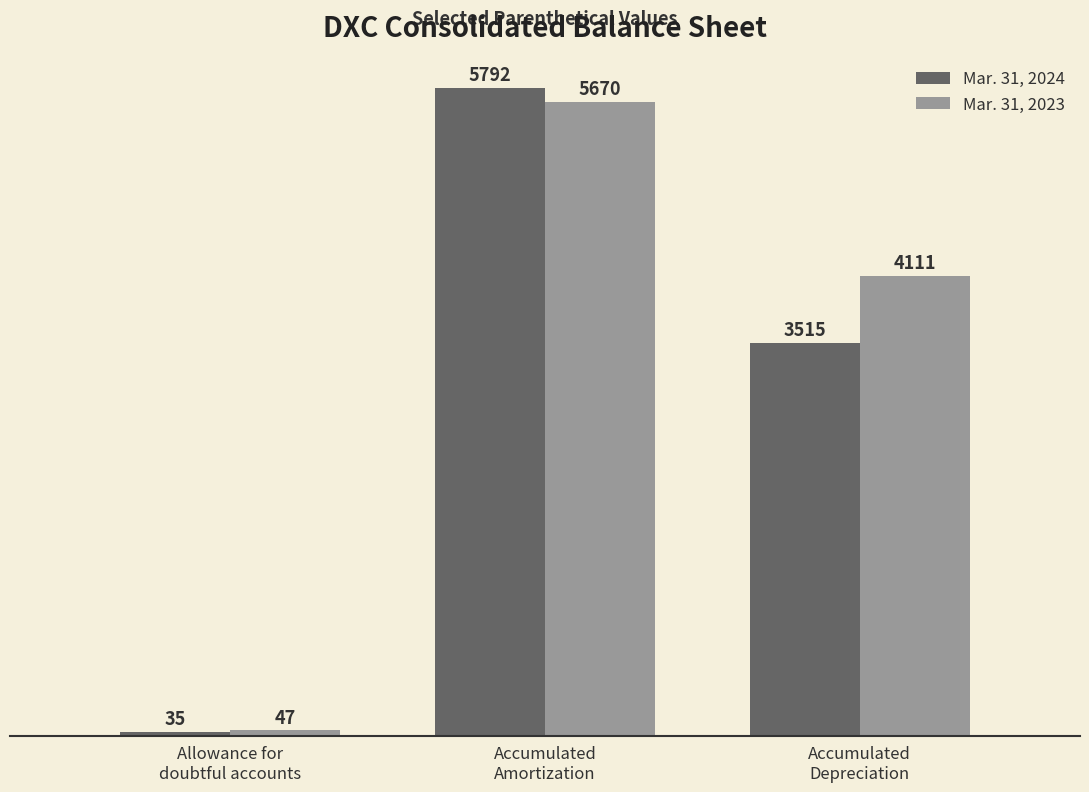

Reading left to right, list all the values displayed in this chart.

Mar. 31, 2024: Allowance for
doubtful accounts=35	Accumulated
Amortization=5792	Accumulated
Depreciation=3515
Mar. 31, 2023: Allowance for
doubtful accounts=47	Accumulated
Amortization=5670	Accumulated
Depreciation=4111